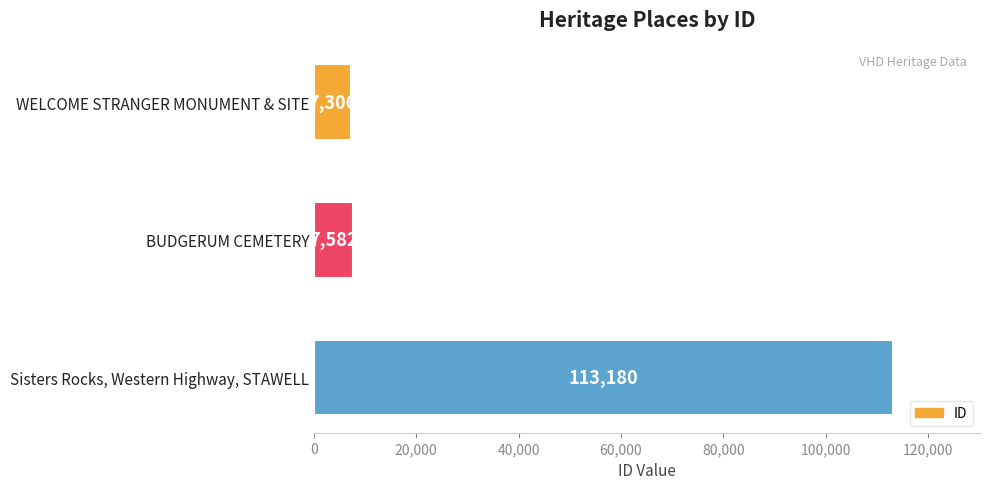

What is the label of the 3rd bar from the bottom?

WELCOME STRANGER MONUMENT & SITE